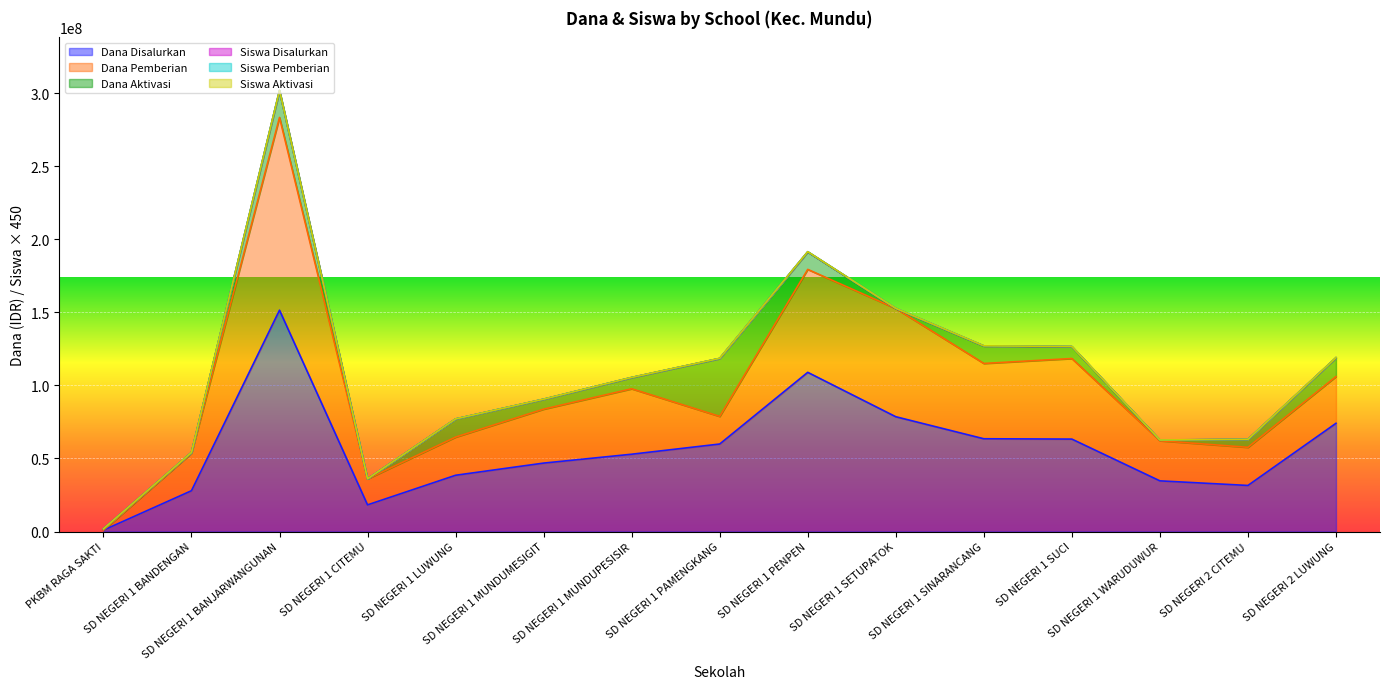

At which category does Dana Disalurkan reach its first local valley?

SD NEGERI 1 CITEMU